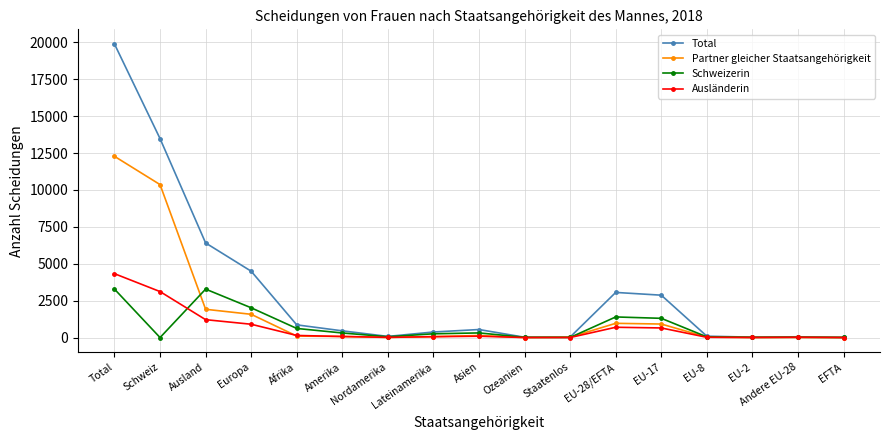

At which category does Schweizerin reach its first local peak?

Ausland